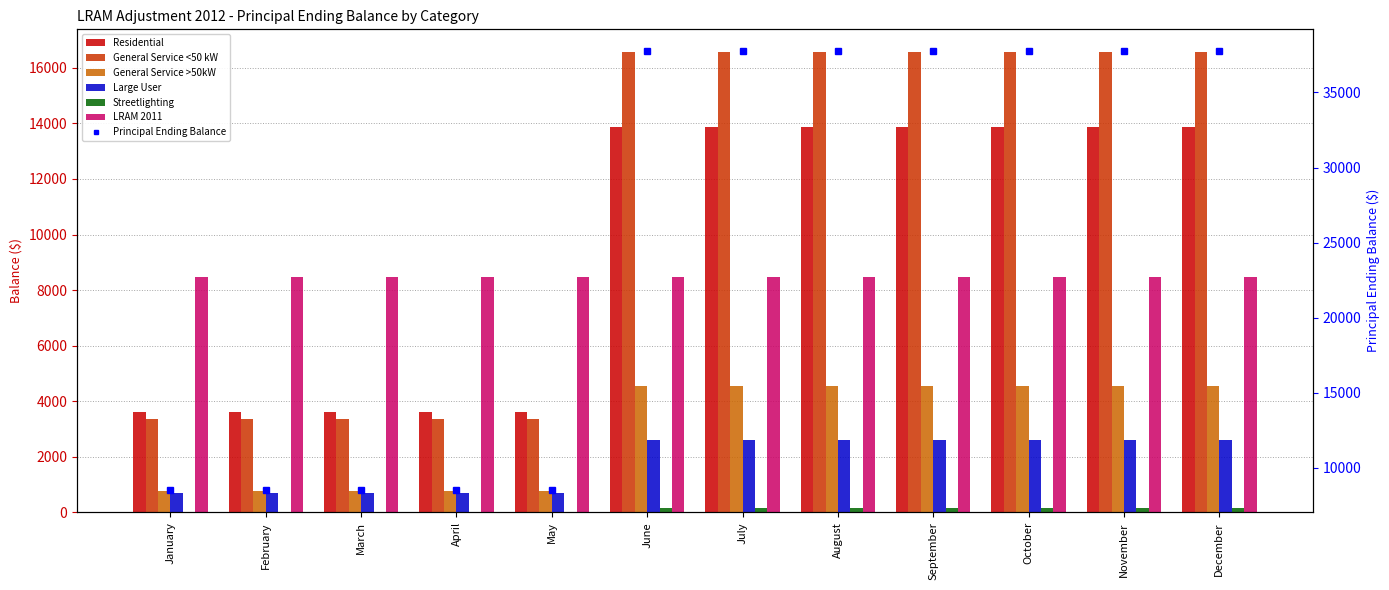

What value does the General Service >50kW series have at November?

13873.9